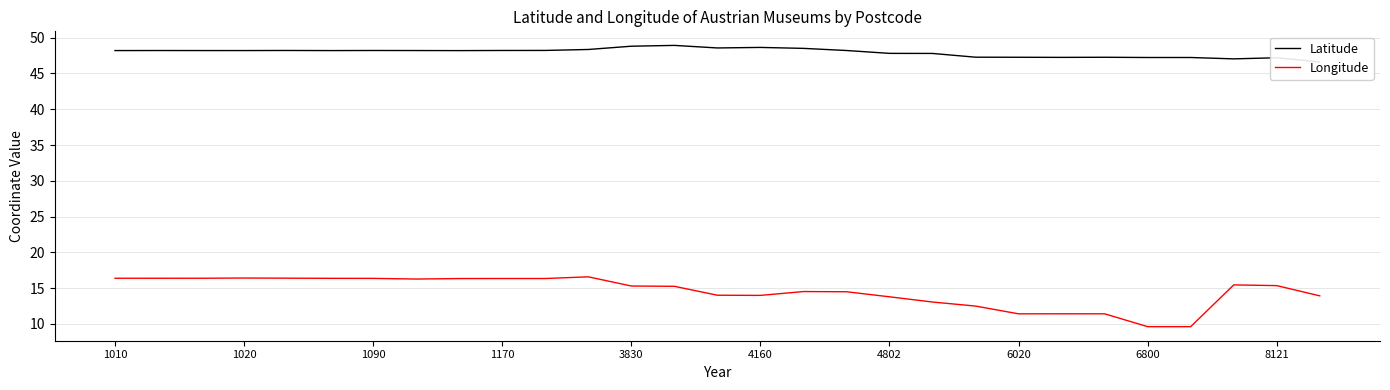

True or false: Latitude has more than 0 points higher than both neighbors.

True